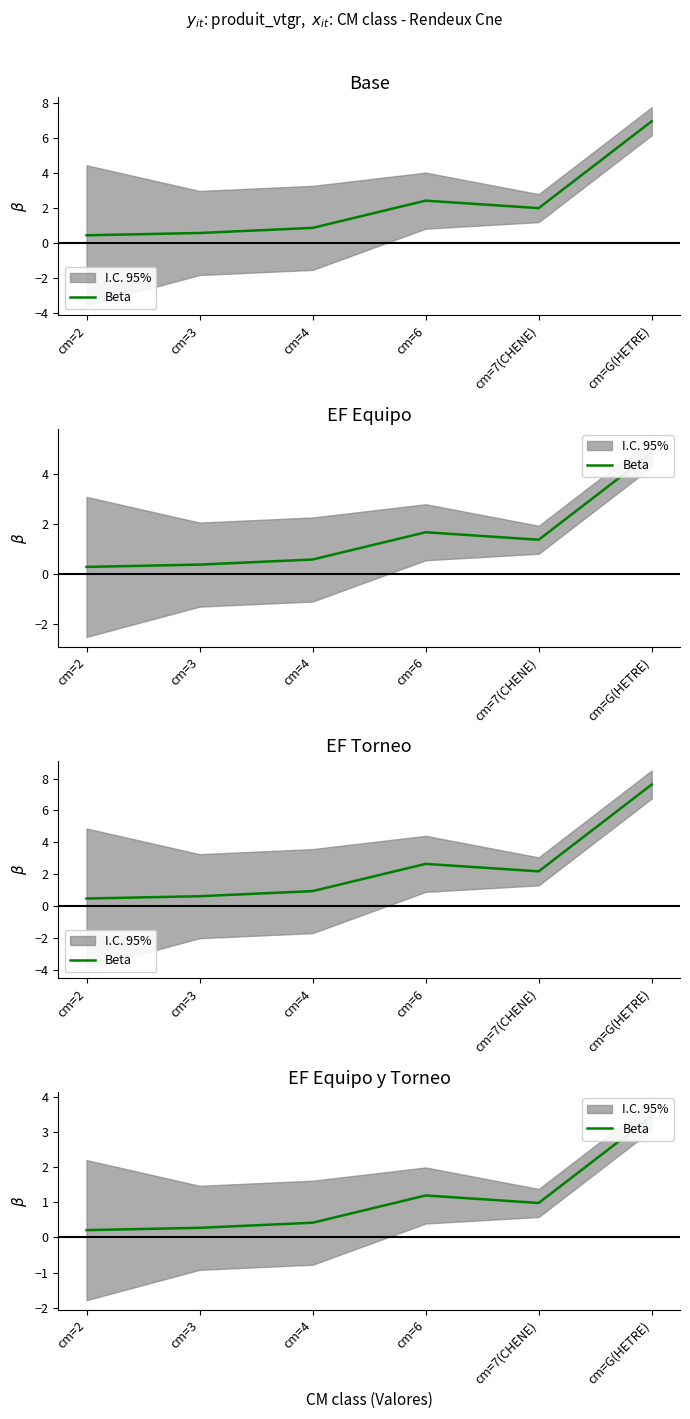

The value at cm=2 is 0.1. True or false?

False